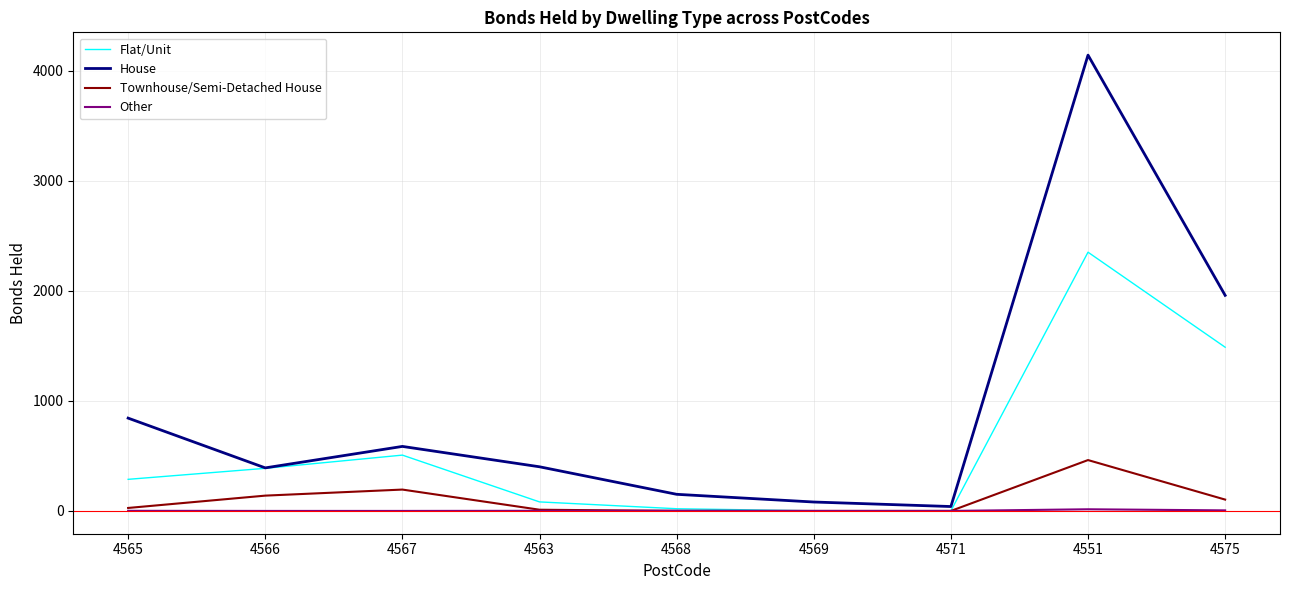

Which series has the largest total across all categories?

House